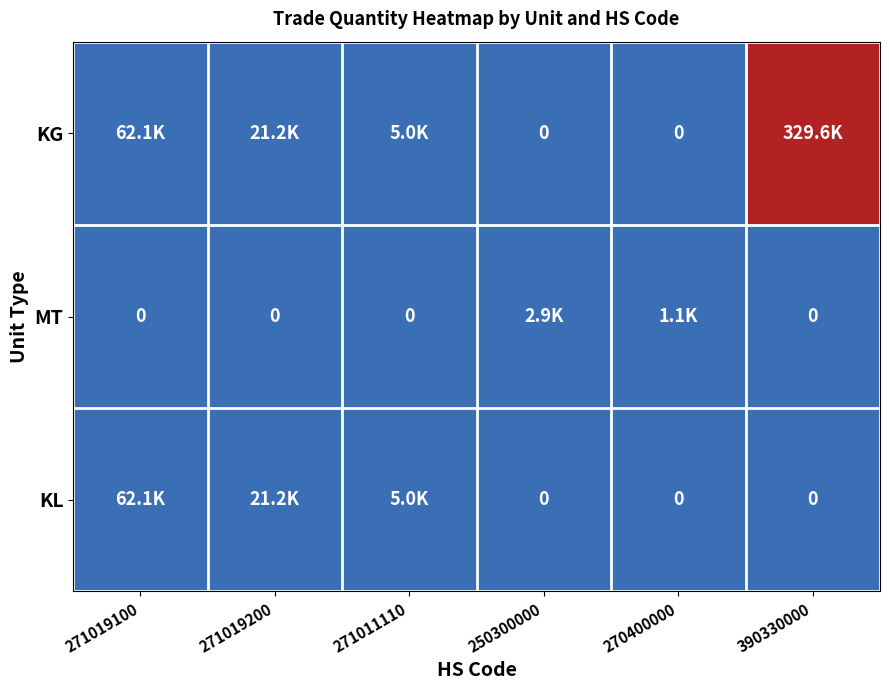

At how many categories does at least one series exceed 261964?

1